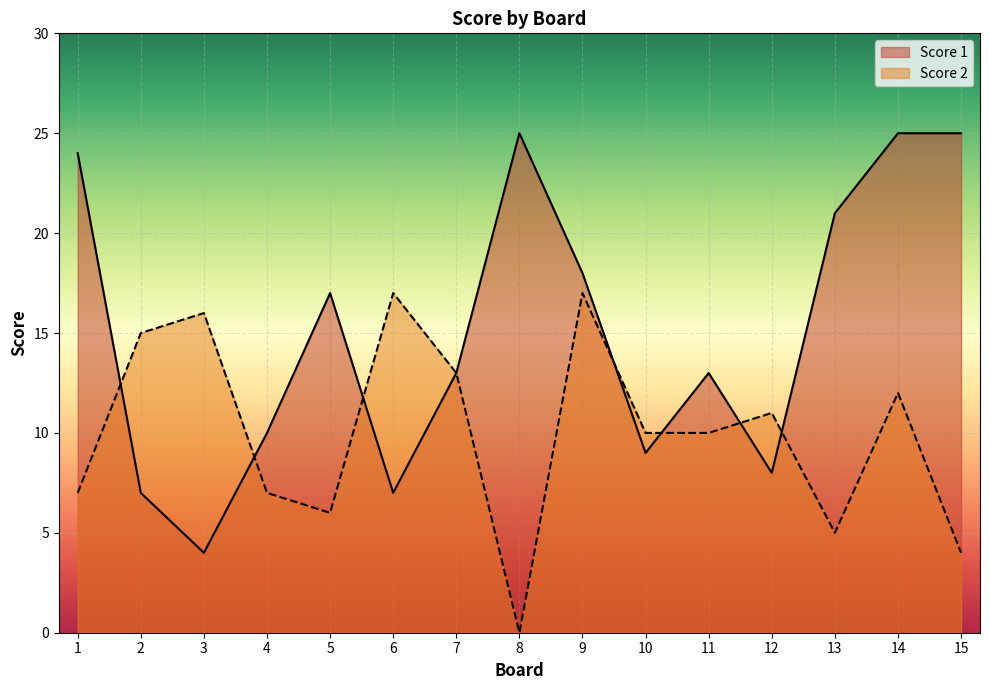

At which label does Score 2 reach its minimum?

8